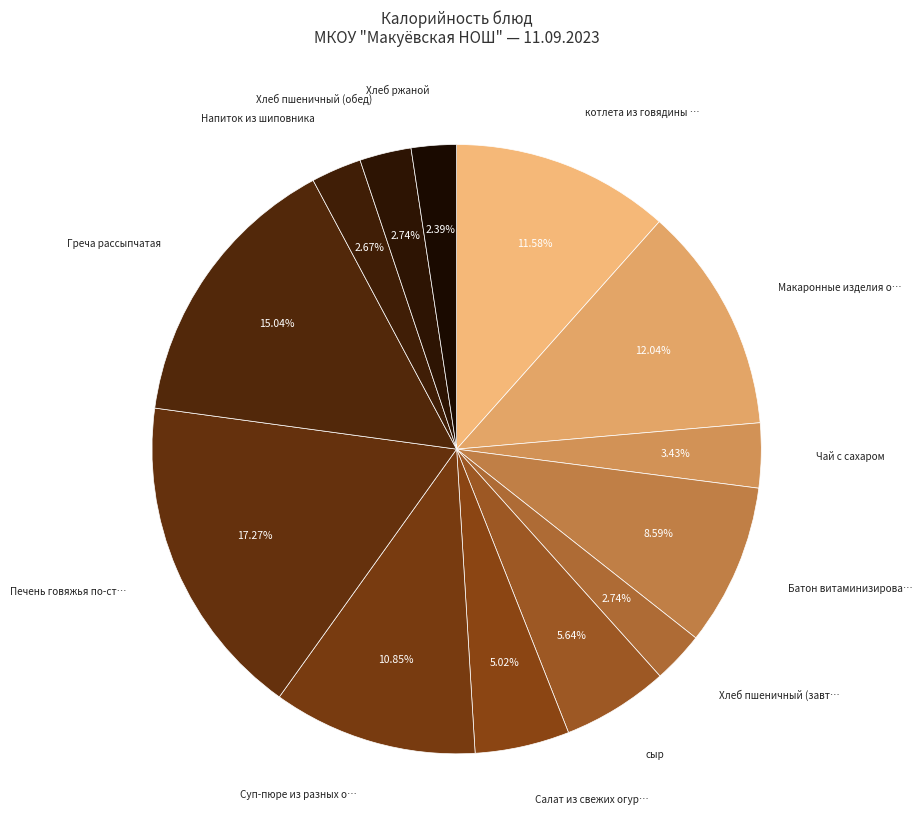

Count the number of slices in the pie.

13